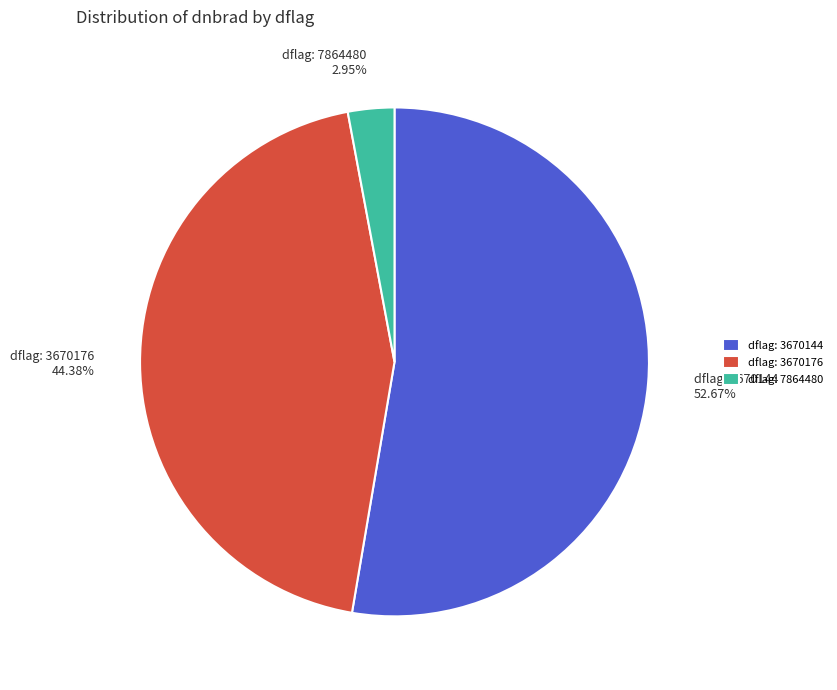

Which category accounts for the majority?

dflag: 3670144